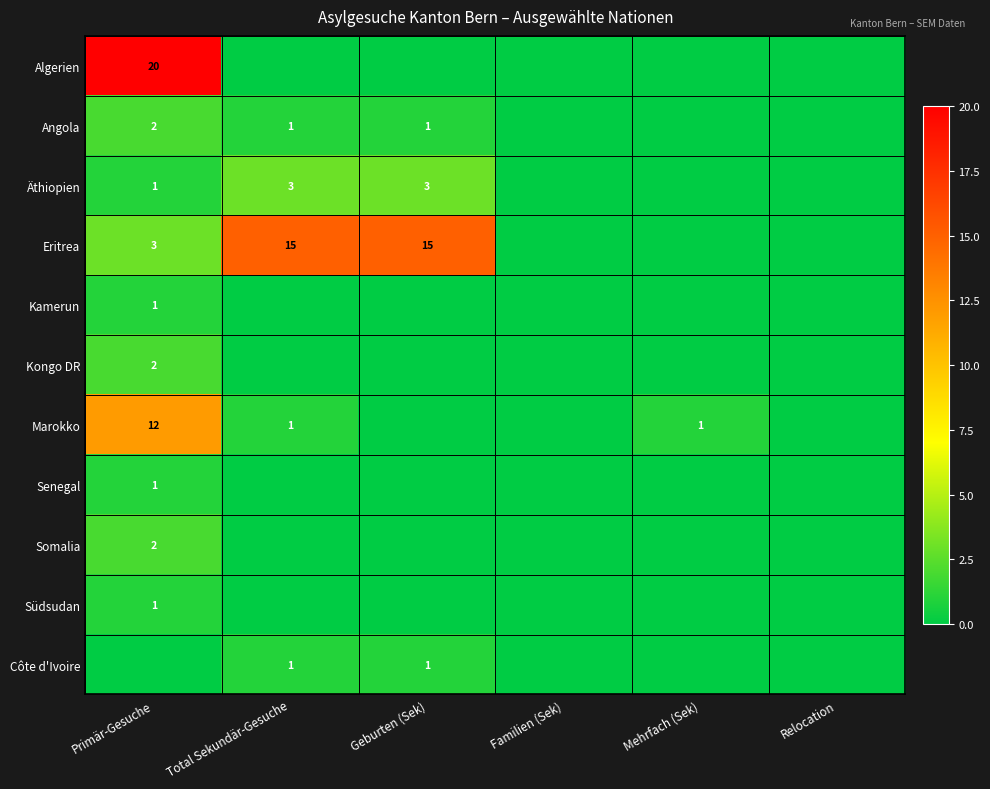

What is the sum of the Eritrea values at Geburten (Sek) and Primär-Gesuche?

18